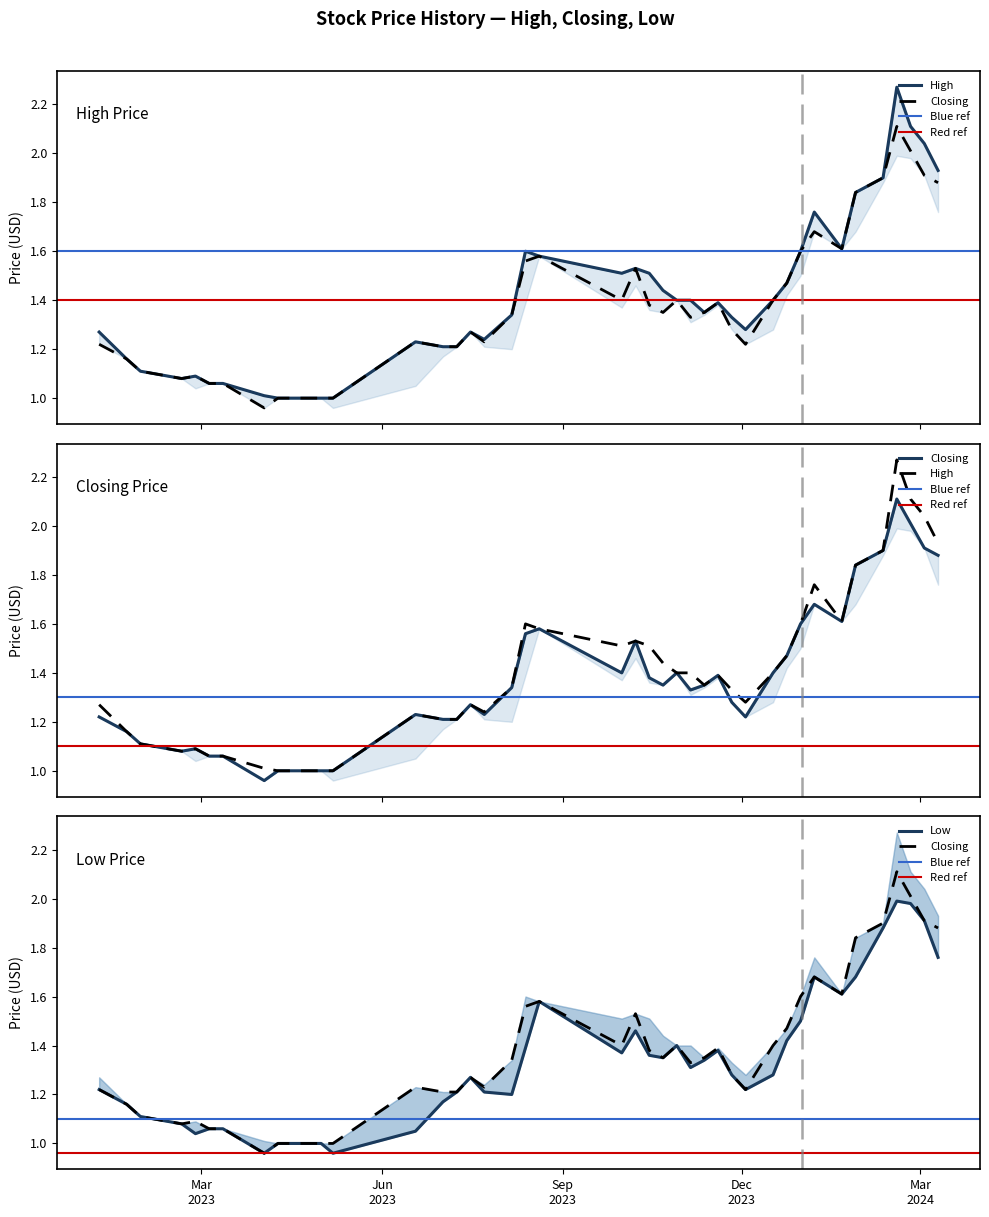

How many interior local peaks does the High series have?

8